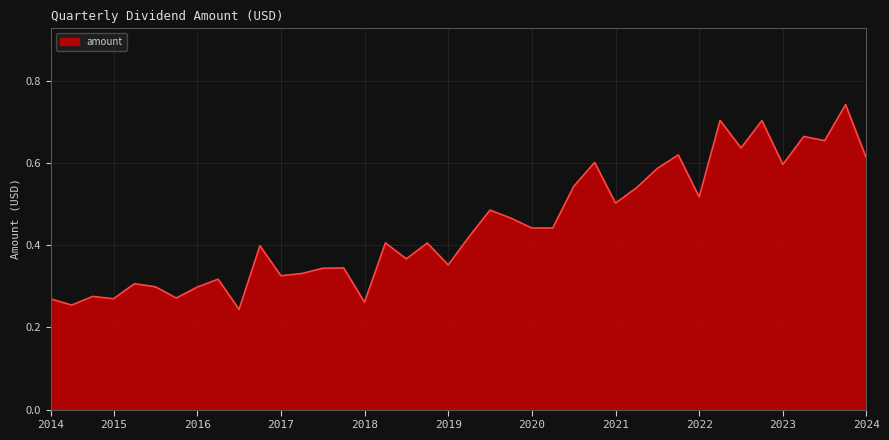

How many lines are shown in the chart?

1